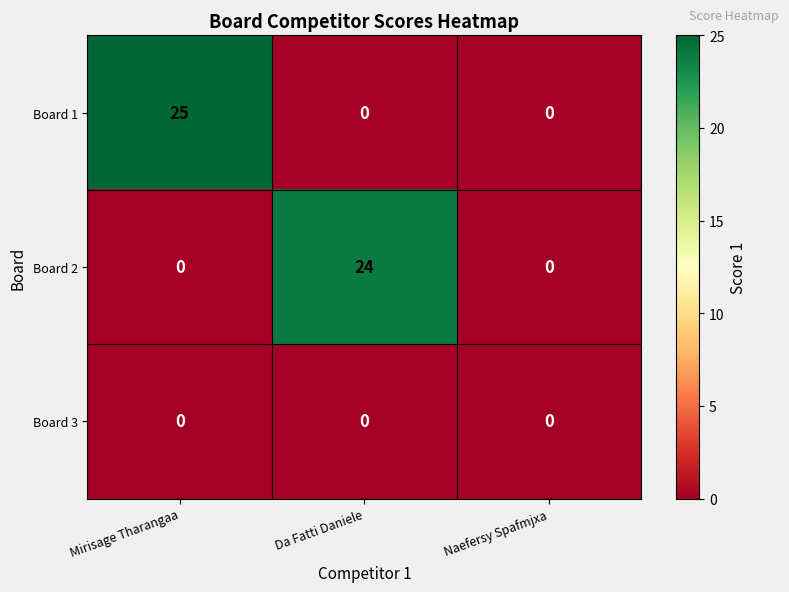

List the series in order of their peak value, lowest first.

Board 3, Board 2, Board 1